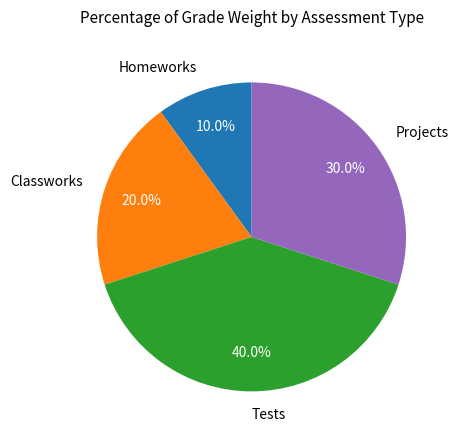

Rank the categories by value from lowest to highest.

Homeworks, Classworks, Projects, Tests